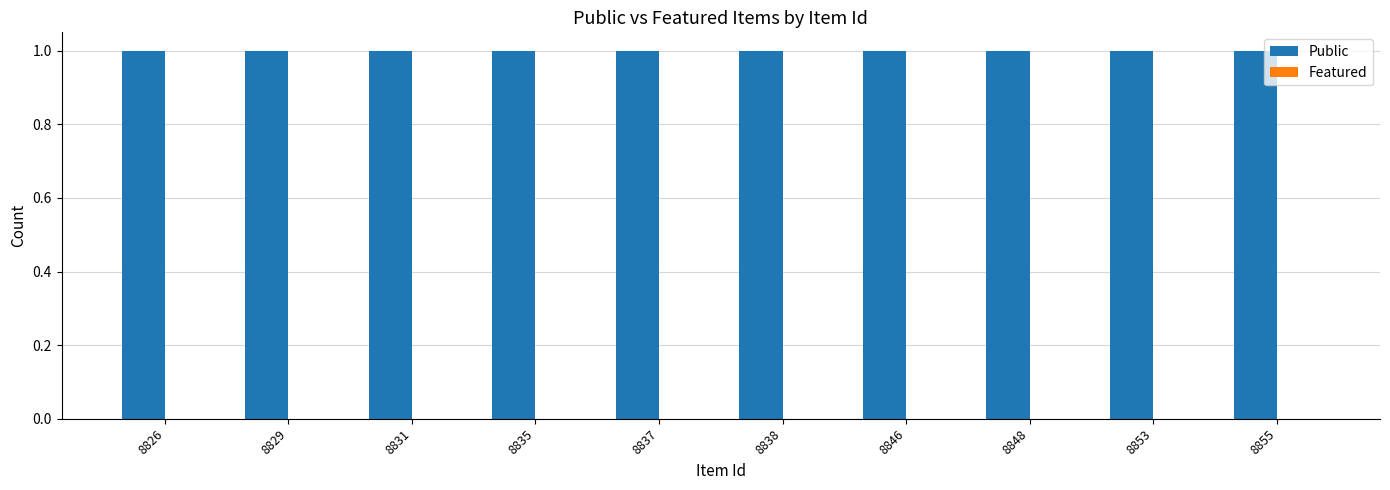

Is it true that Public equals 1 at 8855?

True